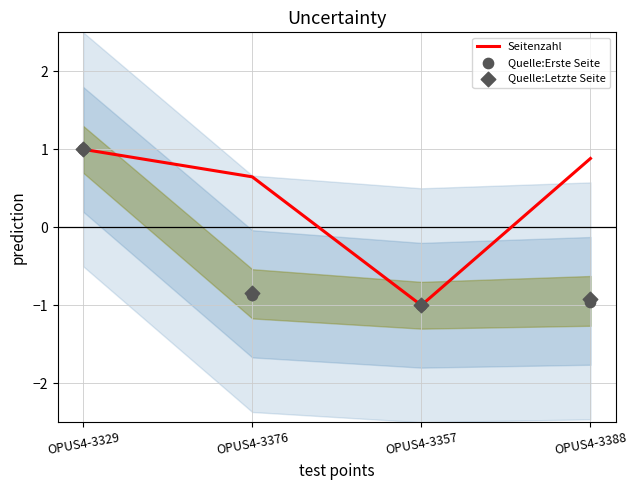

Which series has the largest total across all categories?

Seitenzahl